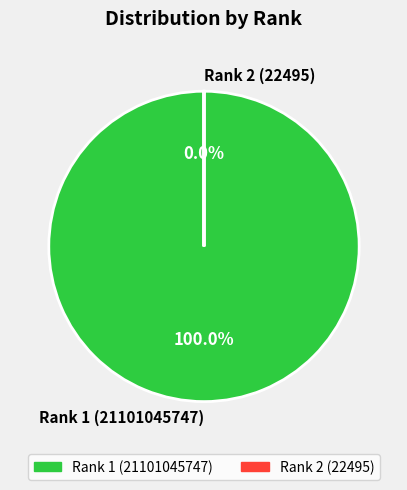

How many slices are in this pie chart?

2